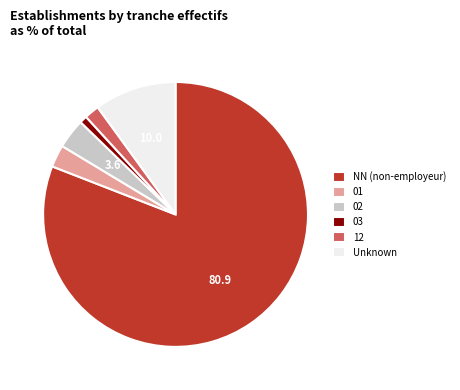

Is the sum of 12 and Unknown greater than half?

No